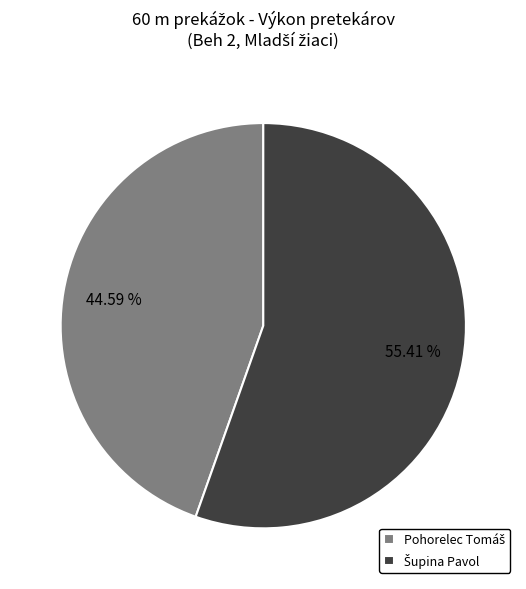

What is the smallest slice in the pie chart?

Pohorelec Tomáš